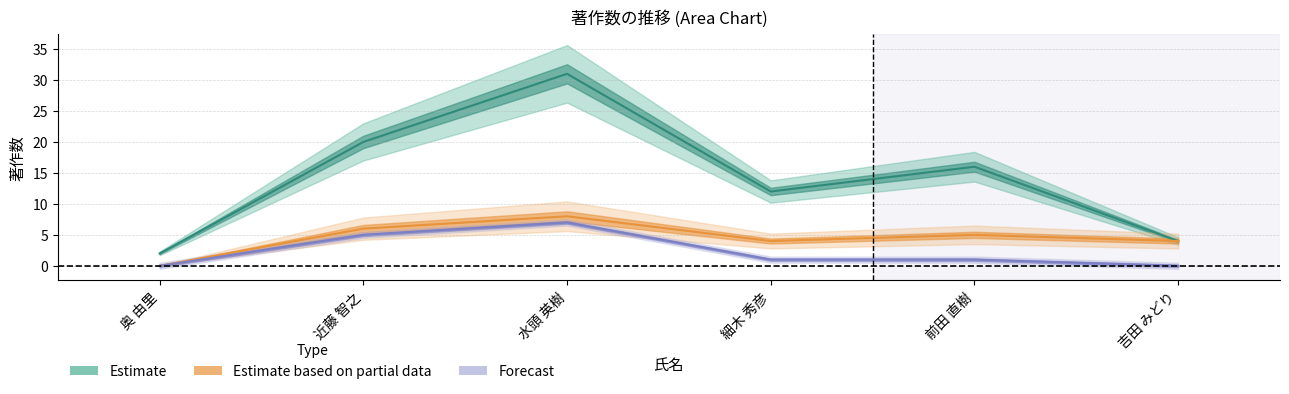

What position from the left is 吉田 みどり?

6